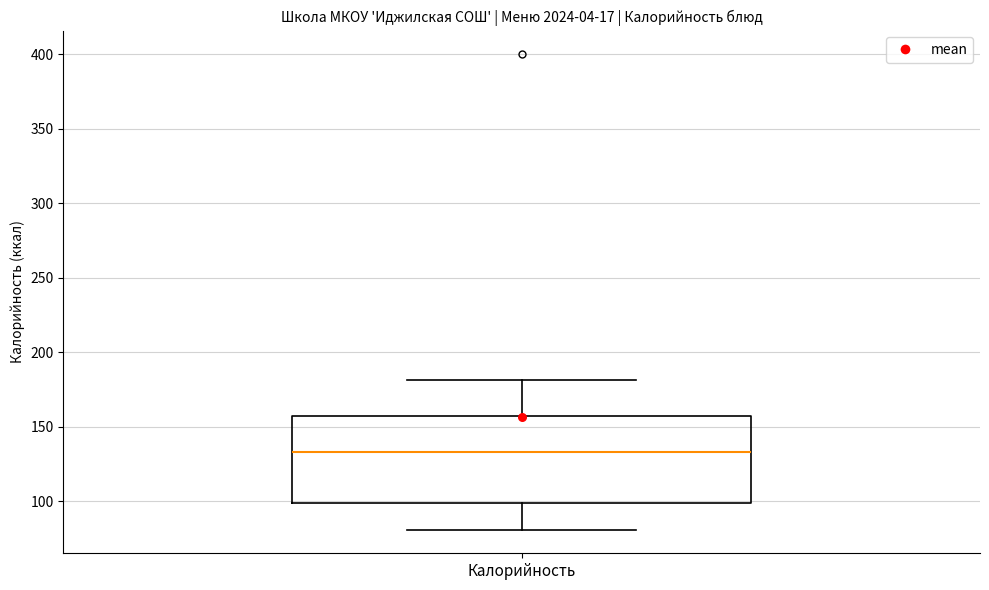

Read this box plot against the y-axis: the position of the median line, the range covered by the box, and the ends of both whiskers. The values are not printed on the chart, so give them approximately, as read against the axis.

median 135, box 100 to 155, whiskers 80 to 180